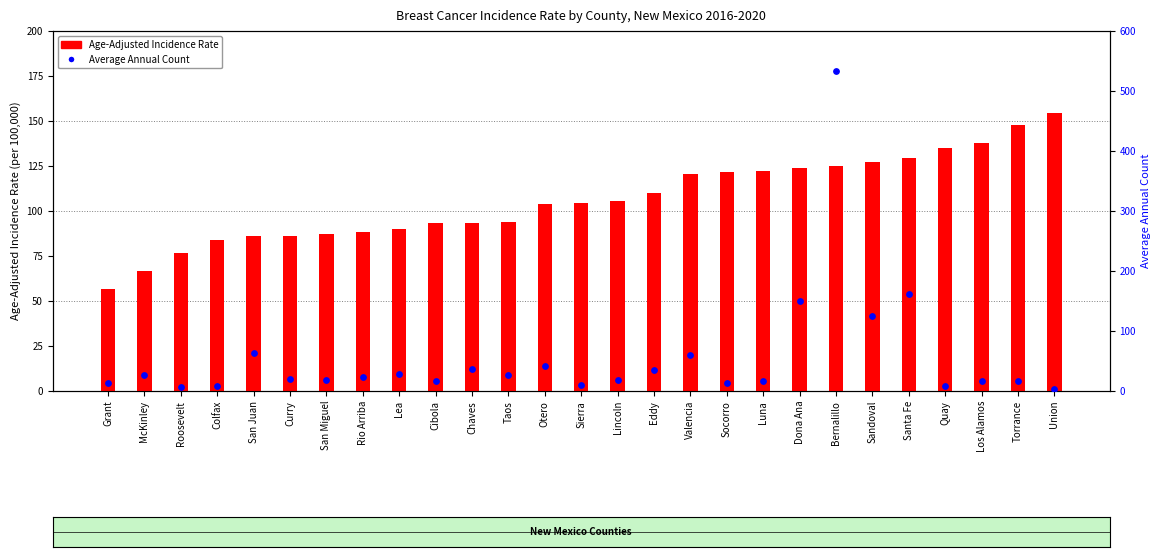

What is the total value across all series at Torrance?

163.6